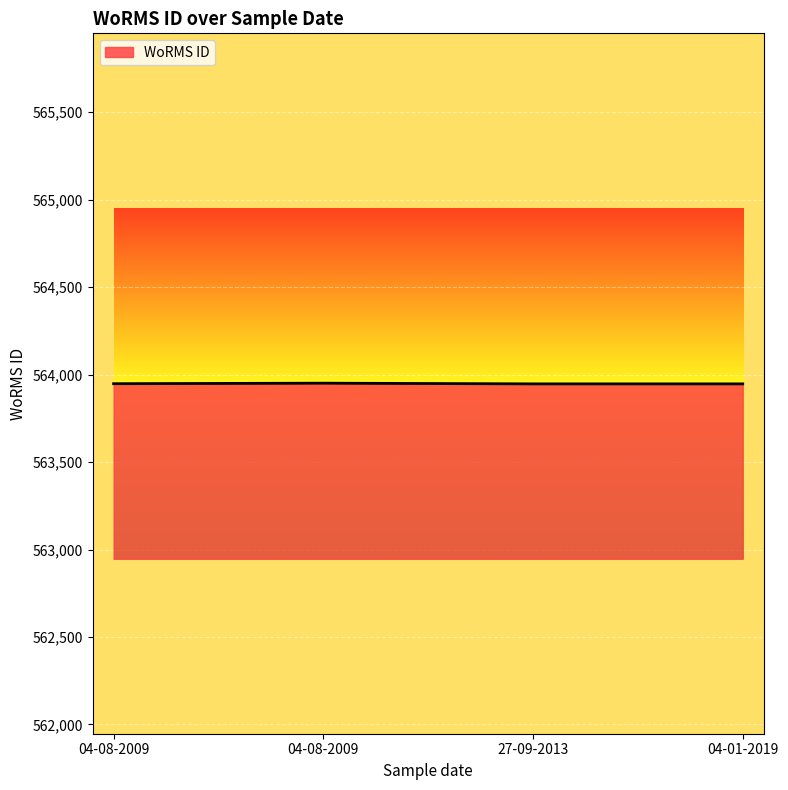

Approximately how many times larger is the value at 04-01-2019 compared to 04-08-2009?

1.0